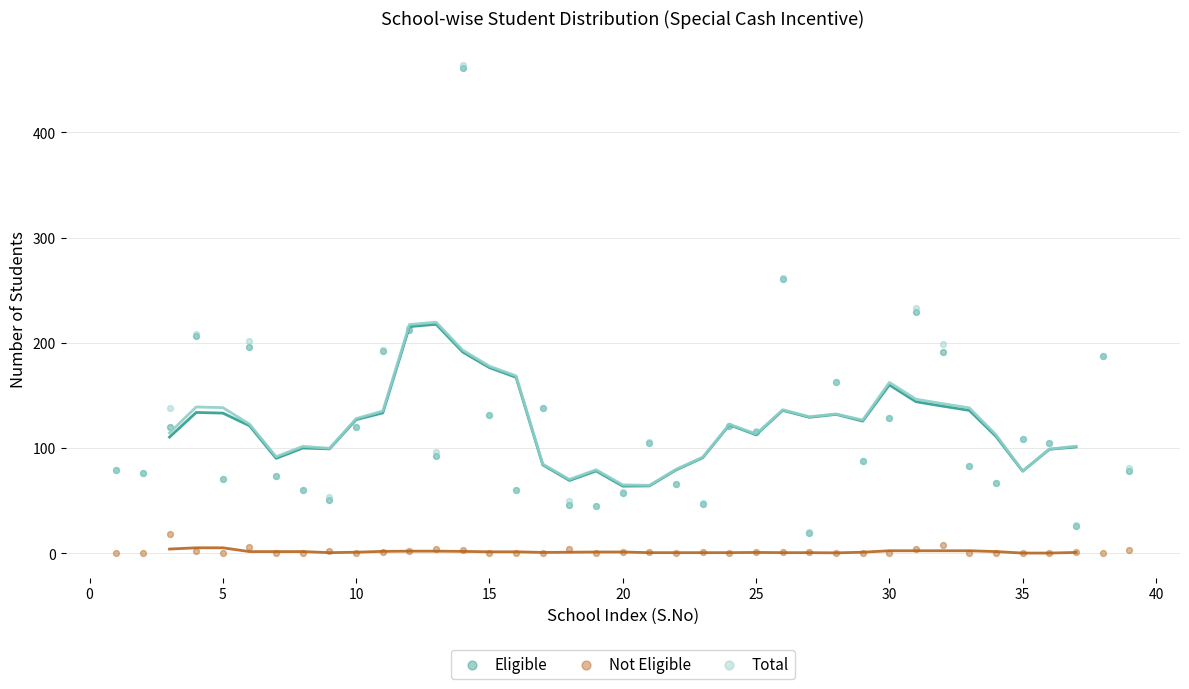

Which series has the widest spread of Y values?

Total